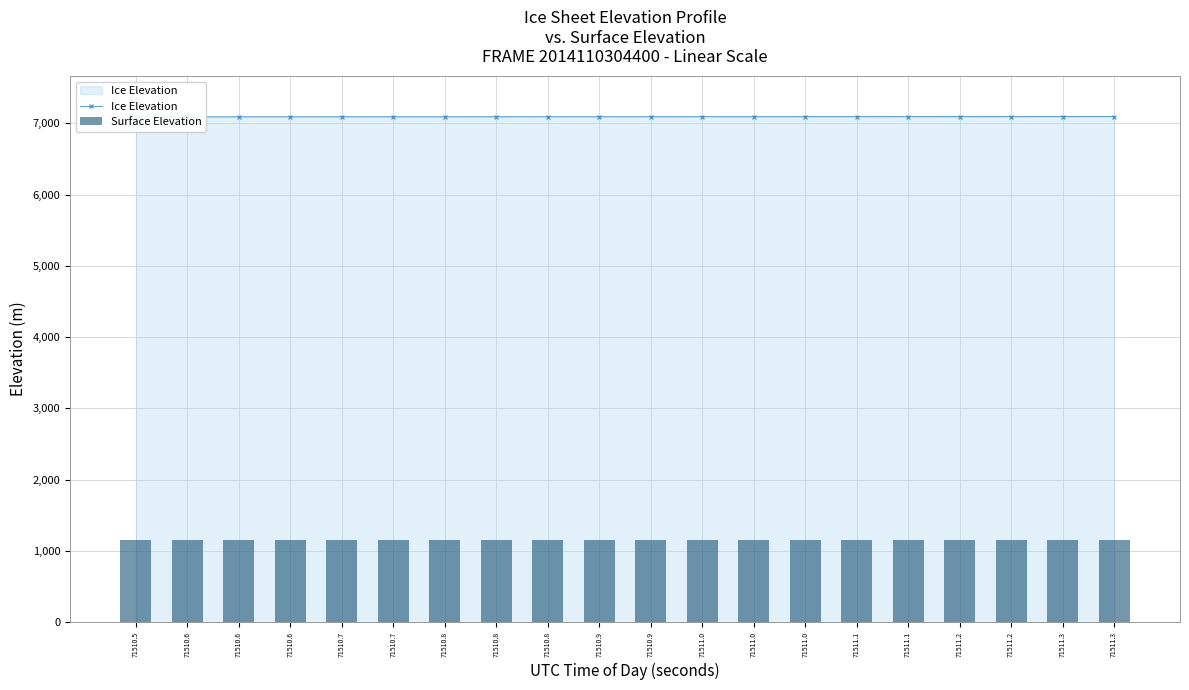

Which series changed the most between 71510.9 and 71511.1?

Ice Elevation